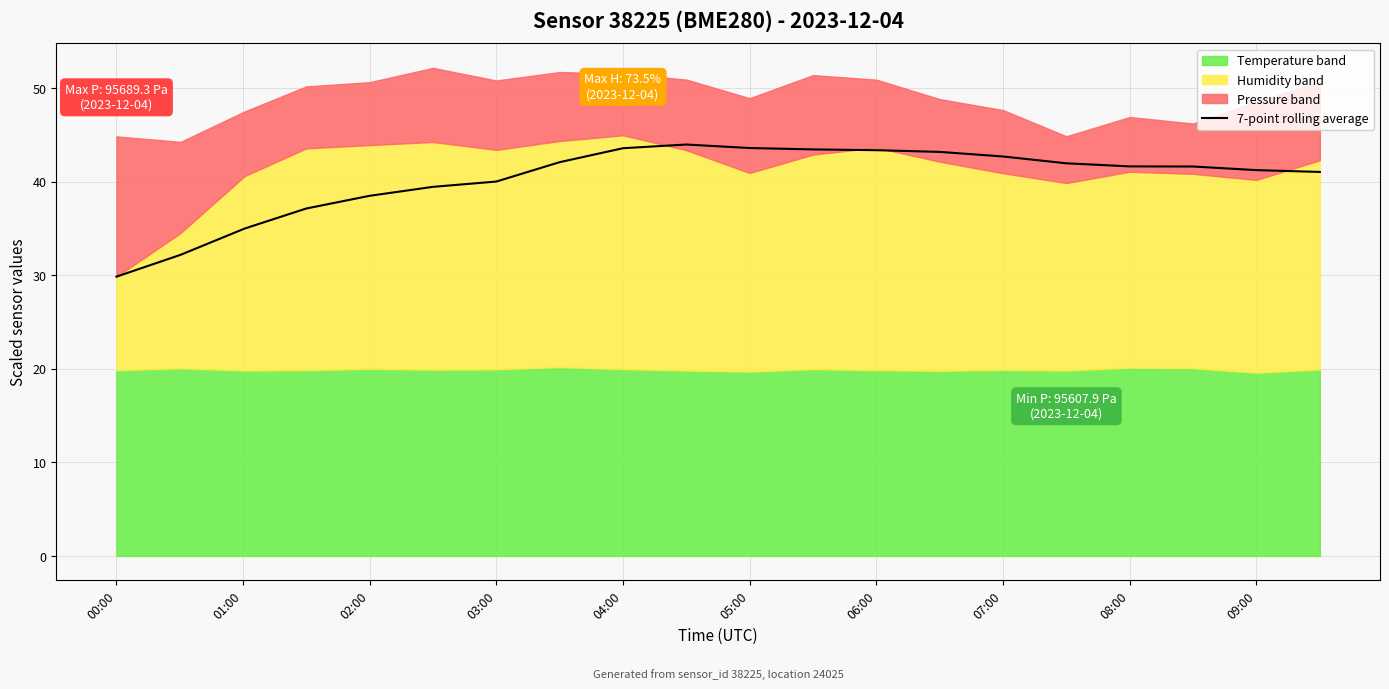

What is the average value?

40.3